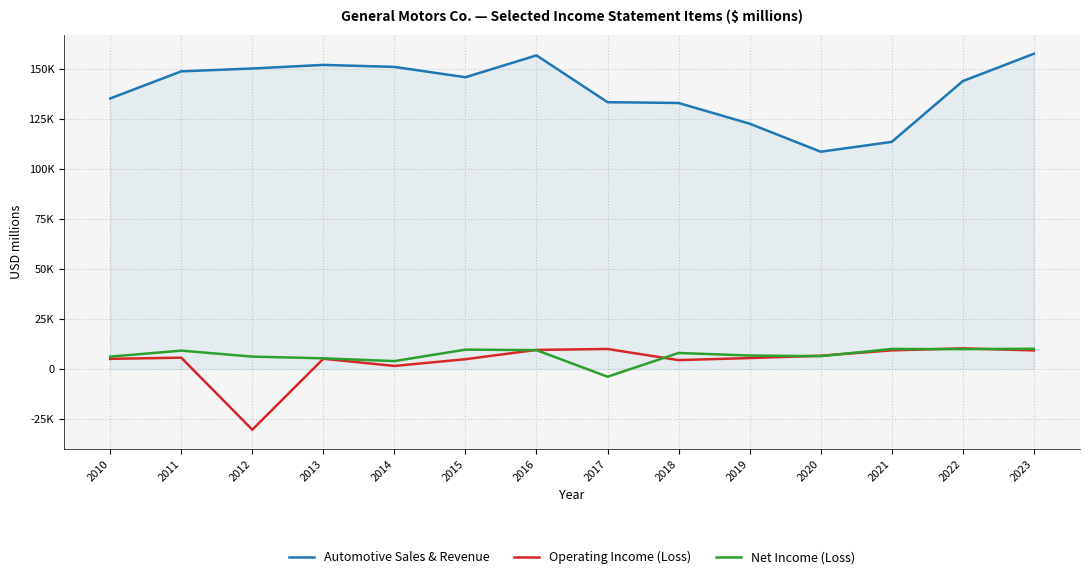

At which label does Net Income (Loss) first exceed 8014?

2011